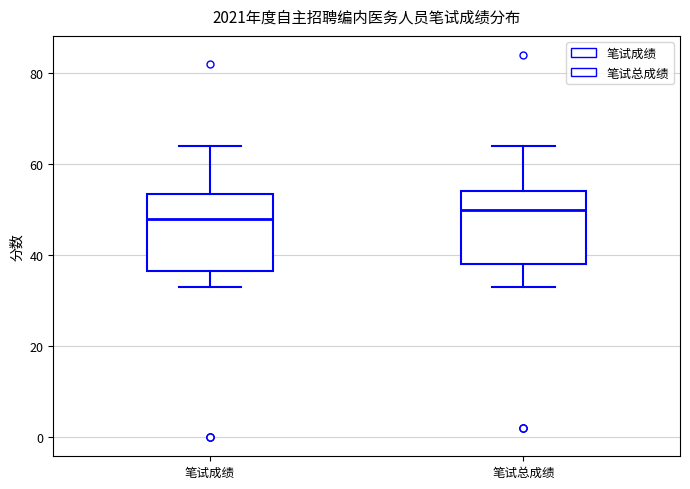

Reading left to right, read every box against the y-axis: the position of its median line, the range the box covers, and the ends of its whiskers. The values are not printed on the chart, so give them approximately, as read against the axis.

笔试成绩: median 48, box 36 to 54, whiskers 34 to 64
笔试总成绩: median 50, box 38 to 54, whiskers 34 to 64